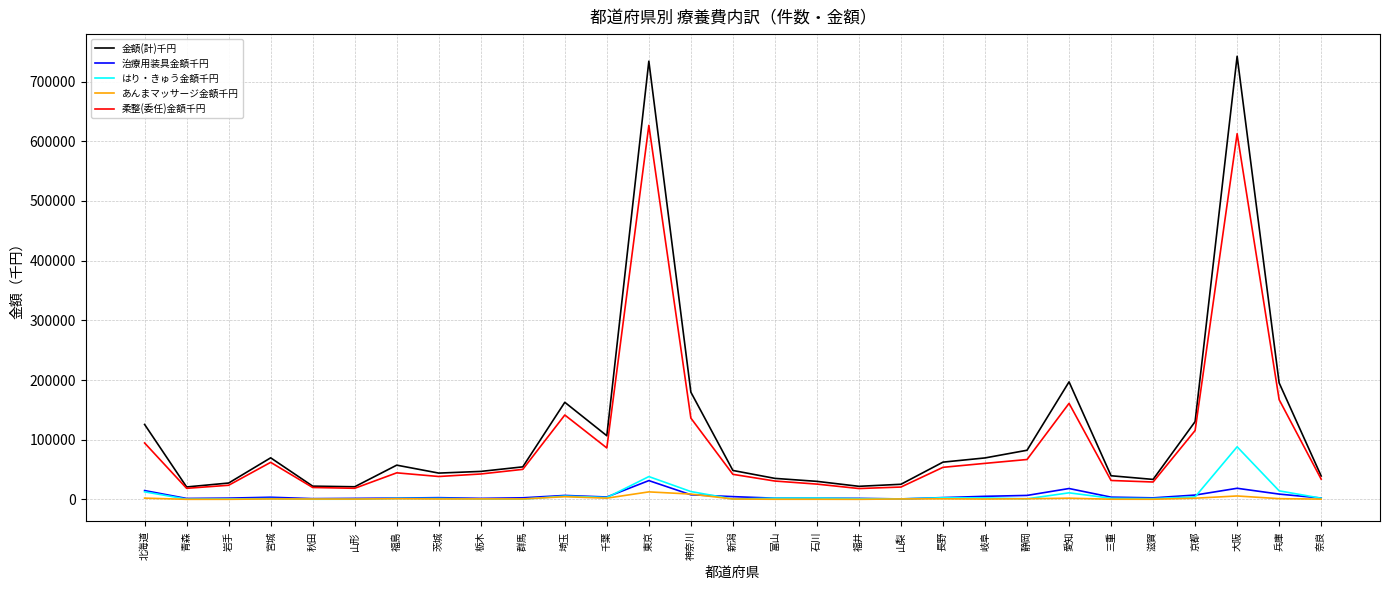

At how many categories does at least one series exceed 730033?

2